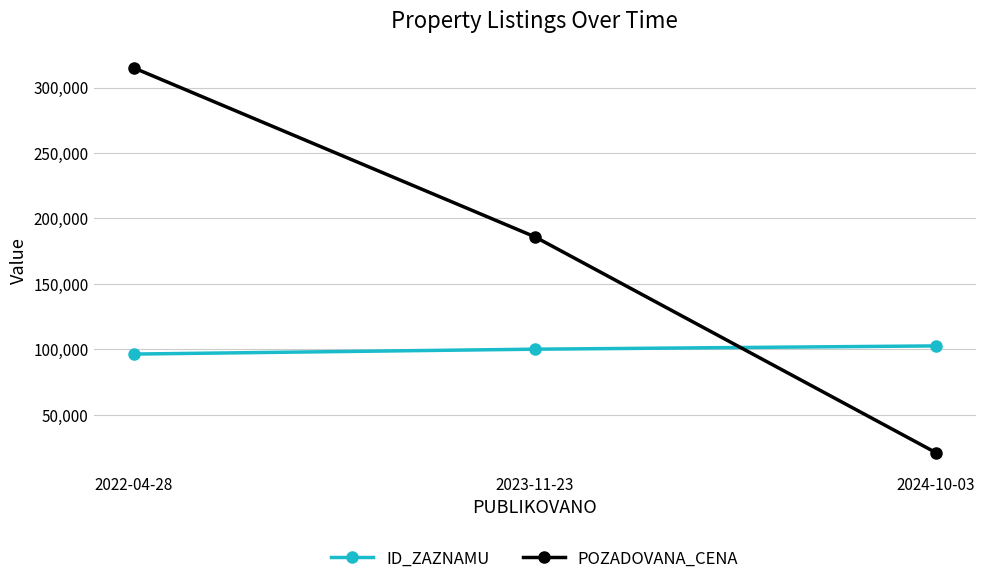

Which category has the lowest value across all series?

2024-10-03